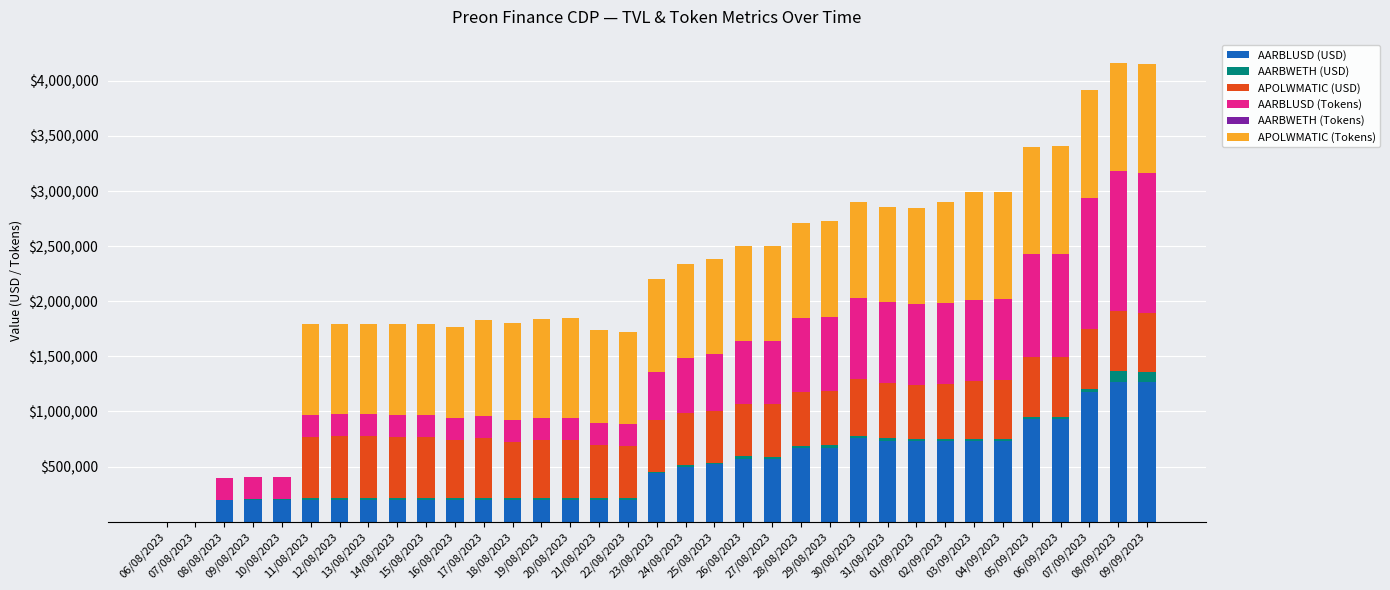

What is the highest value of the AARBLUSD (USD) series?

1269337.6